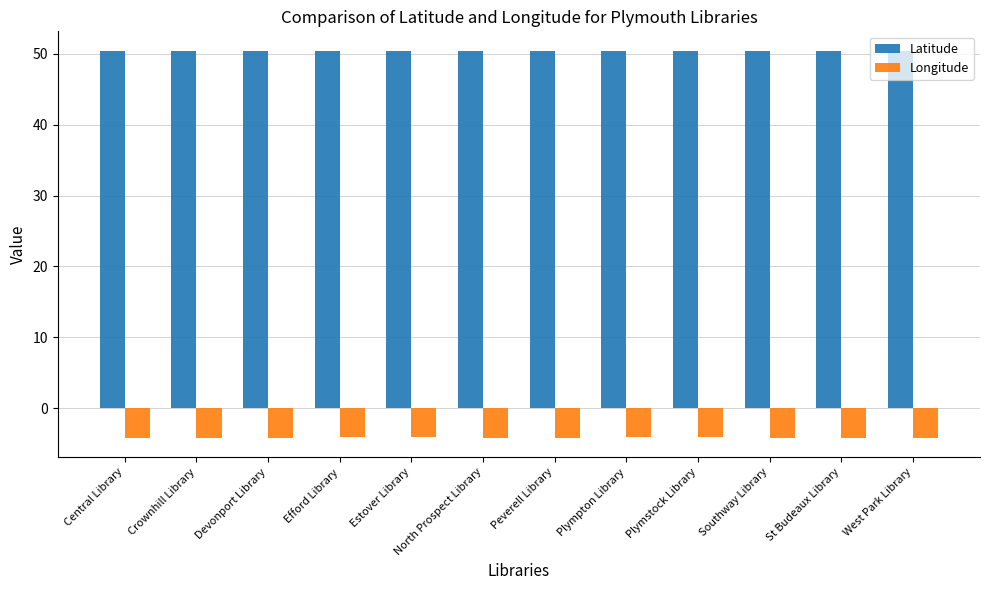

Is the value of Longitude at Plympton Library greater than the value of Latitude at Crownhill Library?

No